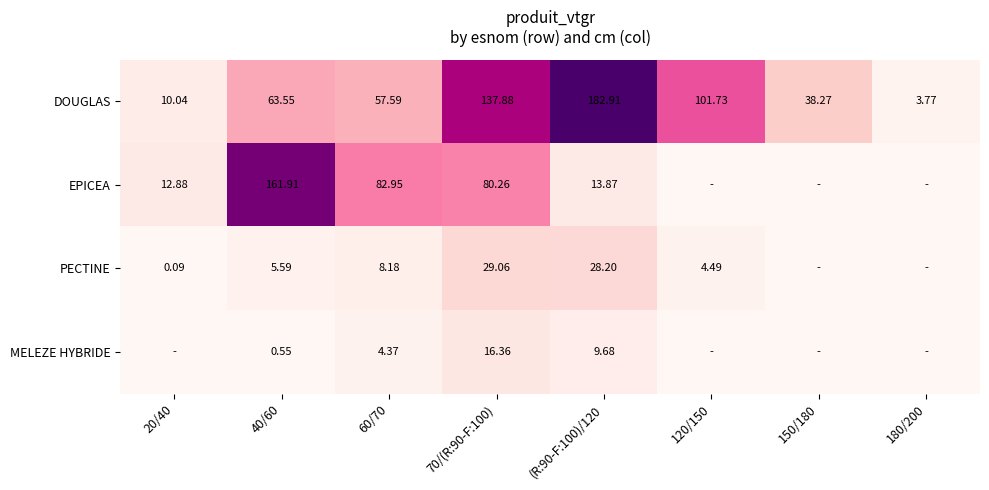

What is the approximate value of DOUGLAS at 120/150?

101.7